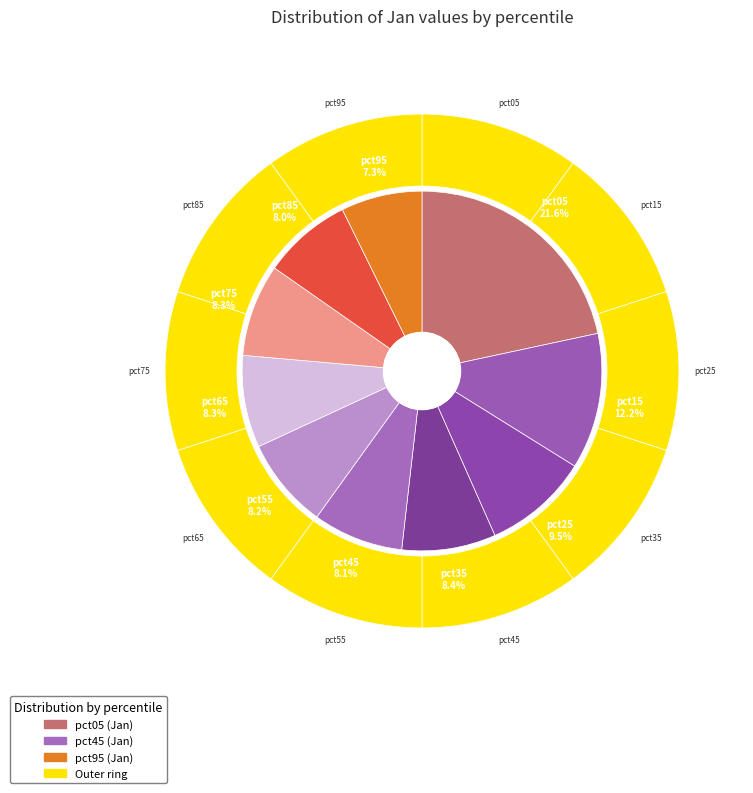

What percentage is the pct55 slice, to the nearest percent?

8%